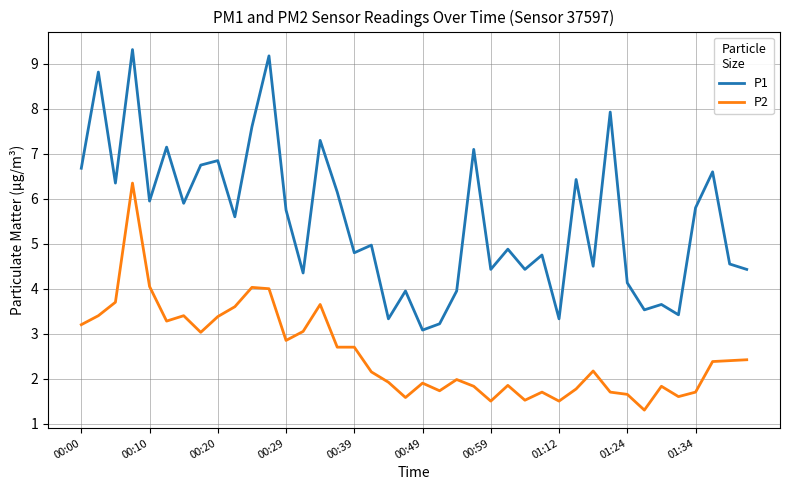

What is the difference between the maximum and minimum values in the P1 series?

6.2